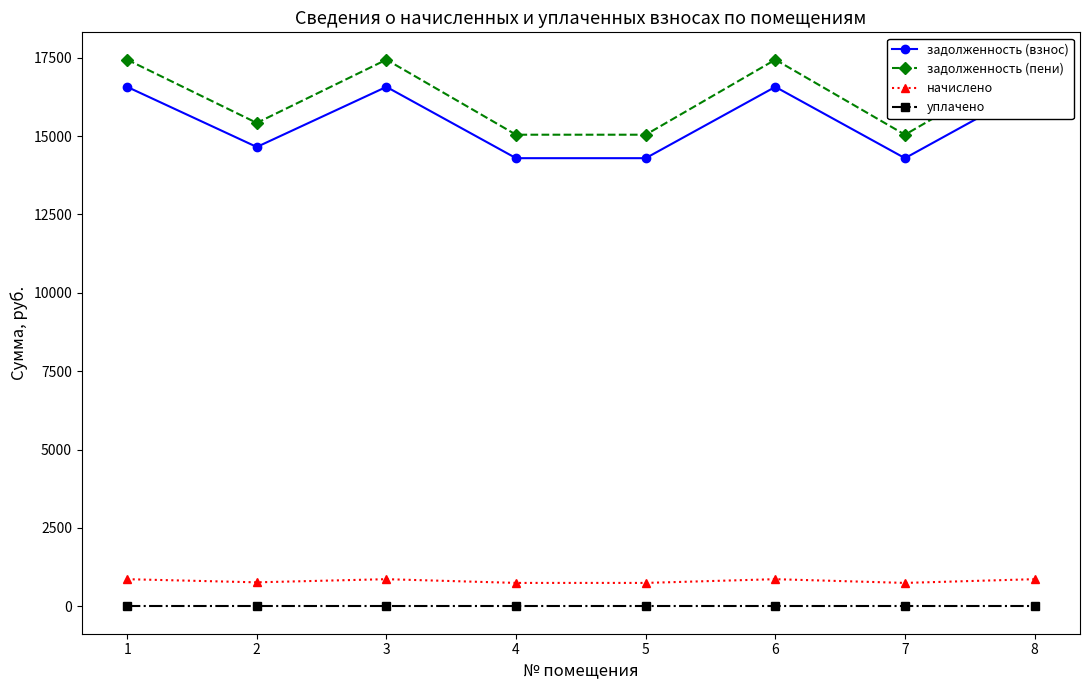

Reading left to right, list all the values displayed in this chart.

задолженность (взнос): 16566.8	14650.3	16566.8	14293.0	14293.0	16566.8	14293.0	16566.8
задолженность (пени): 17434.3	15417.5	17434.3	15041.4	15041.4	17434.3	15041.4	17434.3
начислено: 867.5	767.2	867.5	748.4	748.4	867.5	748.4	867.5
уплачено: 0.0	0.0	0.0	0.0	0.0	0.0	0.0	0.0